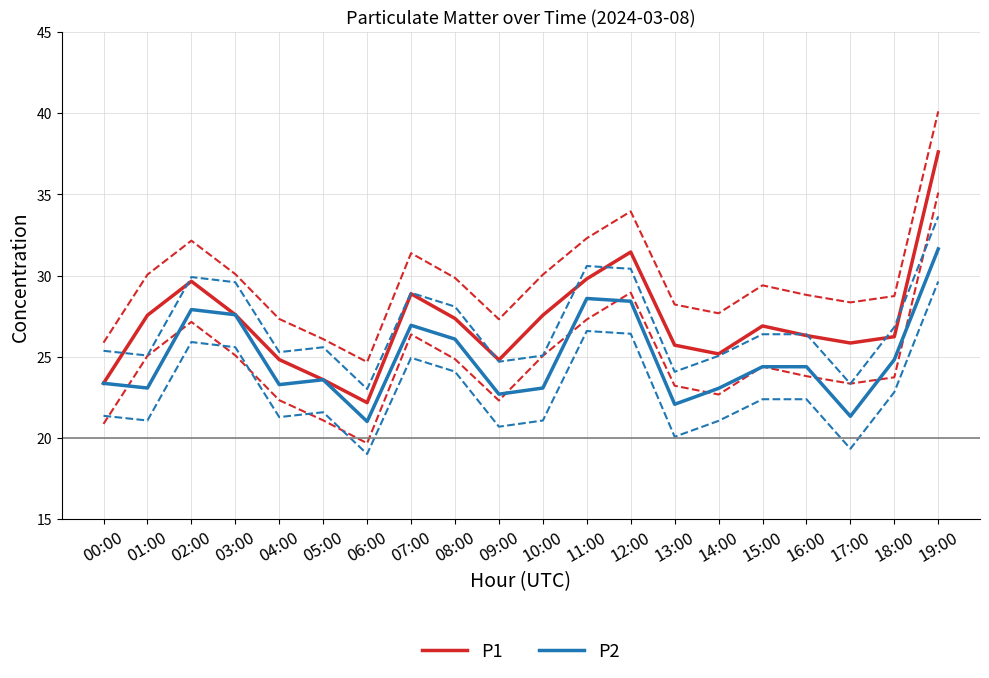

Rank the series by their maximum value, from lowest to highest.

P2, P1